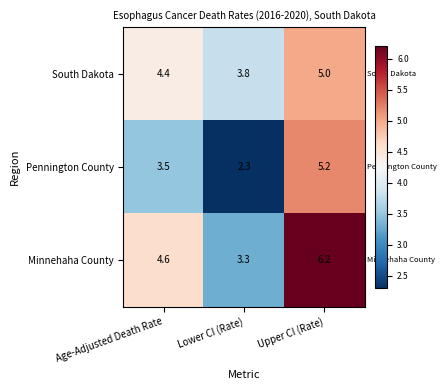

What is the sum of all Minnehaha County values?

14.1